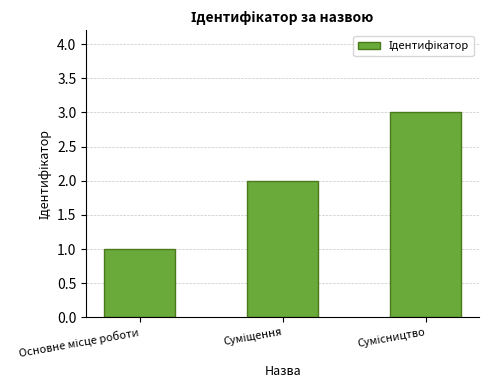

What is the maximum value shown in the chart?

3